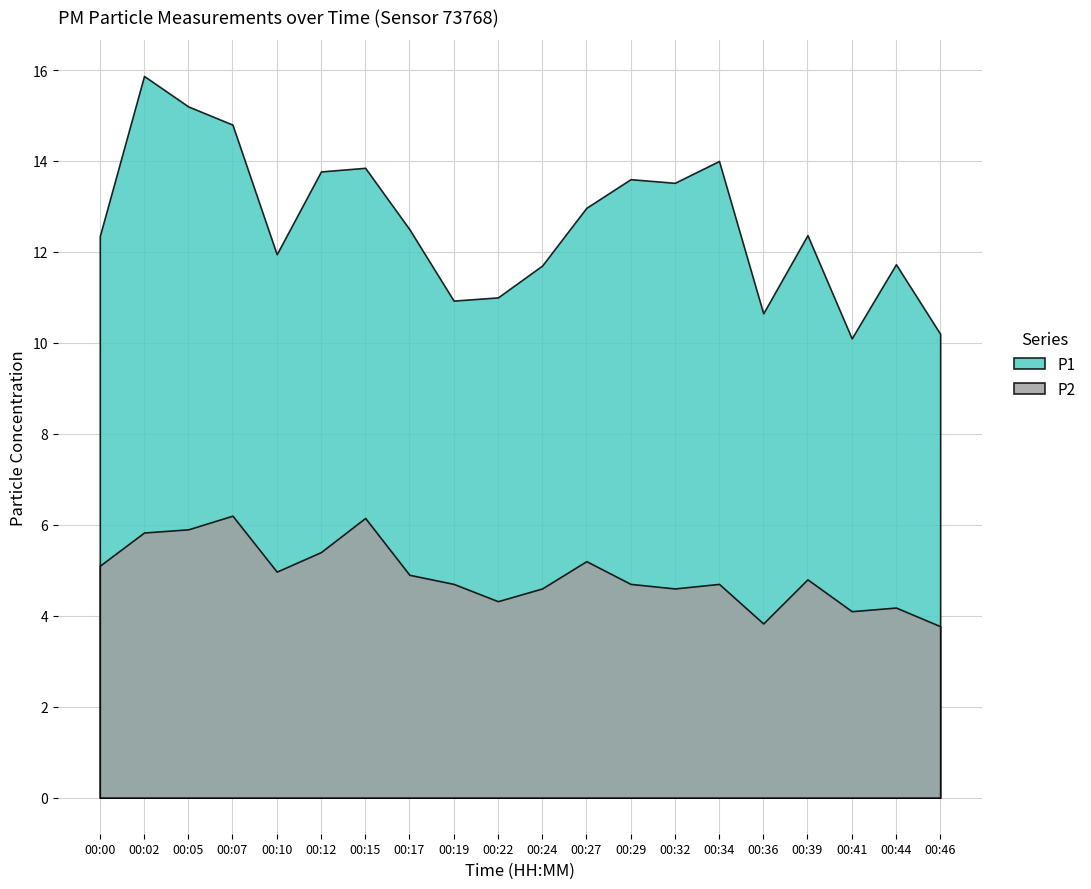

Reading left to right, transcribe all the data shown in this chart.

P1: 12.3	15.9	15.2	14.8	11.9	13.8	13.8	12.5	10.9	11.0	11.7	13.0	13.6	13.5	14.0	10.7	12.4	10.1	11.7	10.2
P2: 5.1	5.8	5.9	6.2	5.0	5.4	6.2	4.9	4.7	4.3	4.6	5.2	4.7	4.6	4.7	3.8	4.8	4.1	4.2	3.8